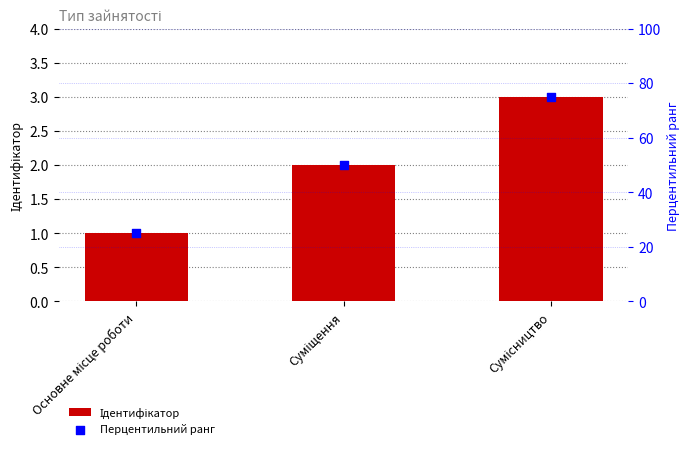

Is the value of Ідентифікатор at Основне місце роботи greater than the value of Перцентильний ранг at Суміщення?

No